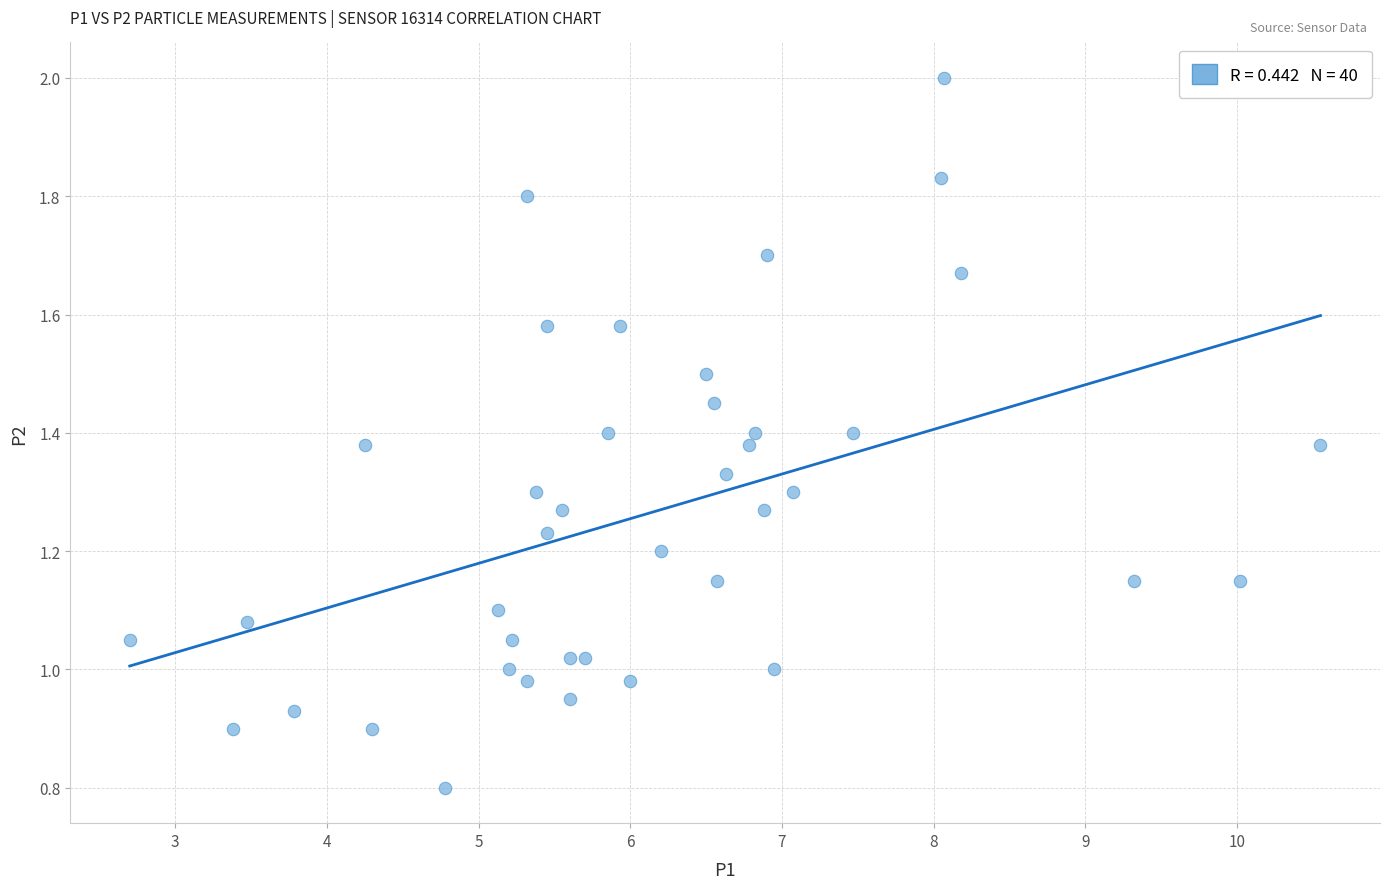

What is the range of X values (max minus min)?

7.9